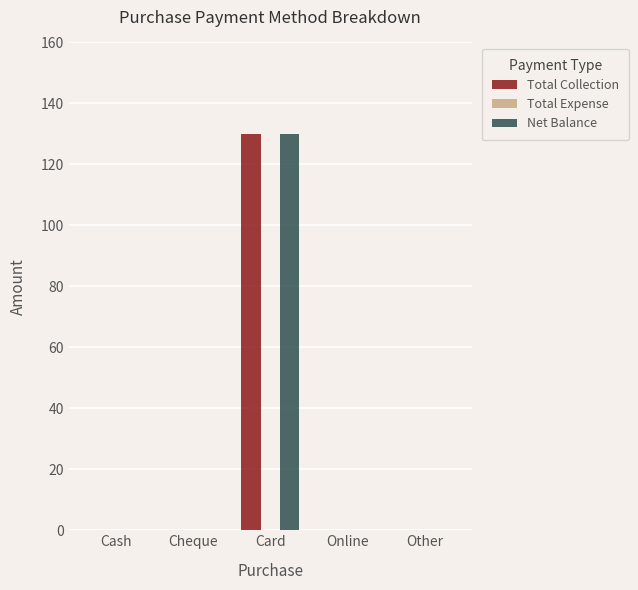

What is the total value across all series at Card?

260